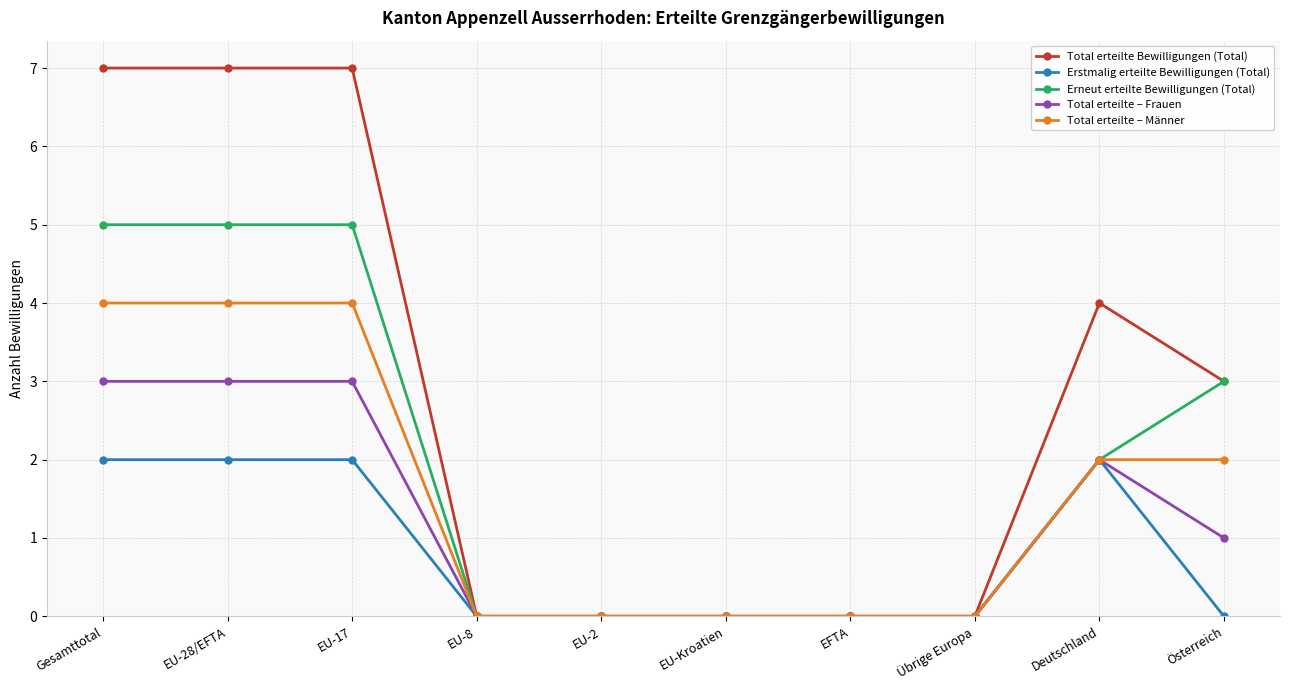

The value of Total erteilte – Frauen at EU-8 is 0. True or false?

True